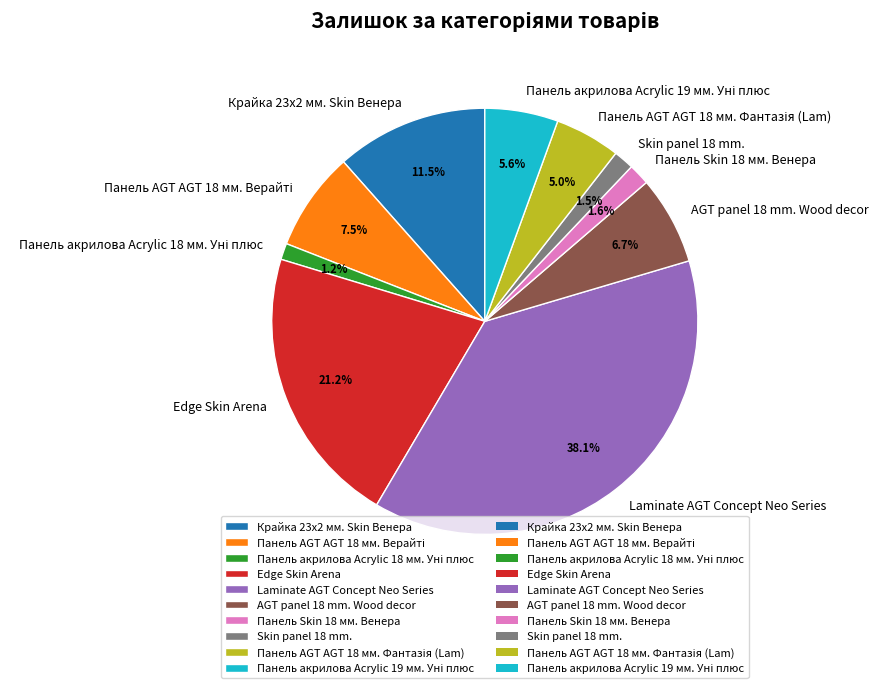

Does Laminate AGT Concept Neo Series account for over 50% of the chart?

No